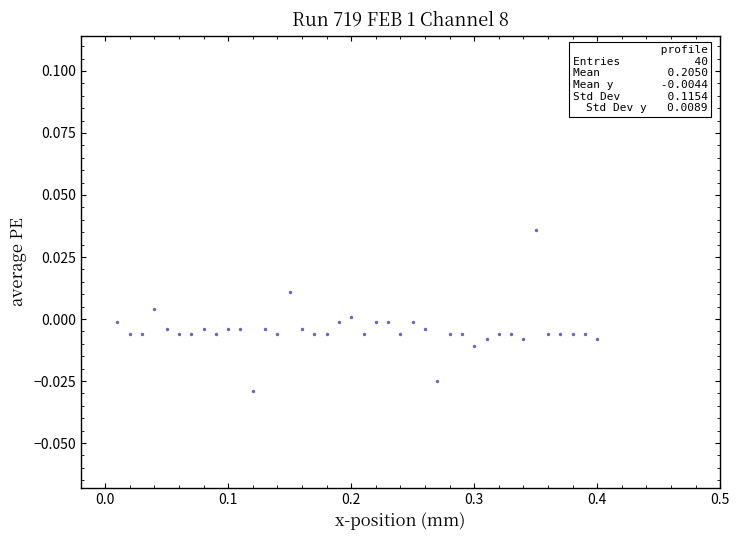

What is the range of X values (max minus min)?

0.4